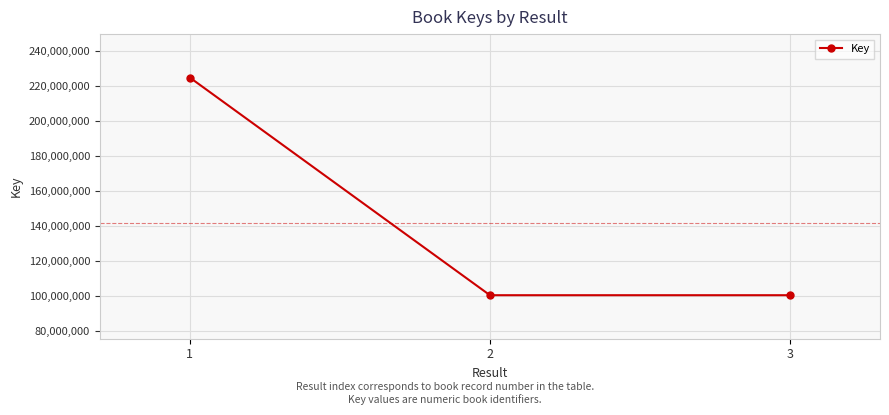

What is the maximum value shown in the chart?

224857586